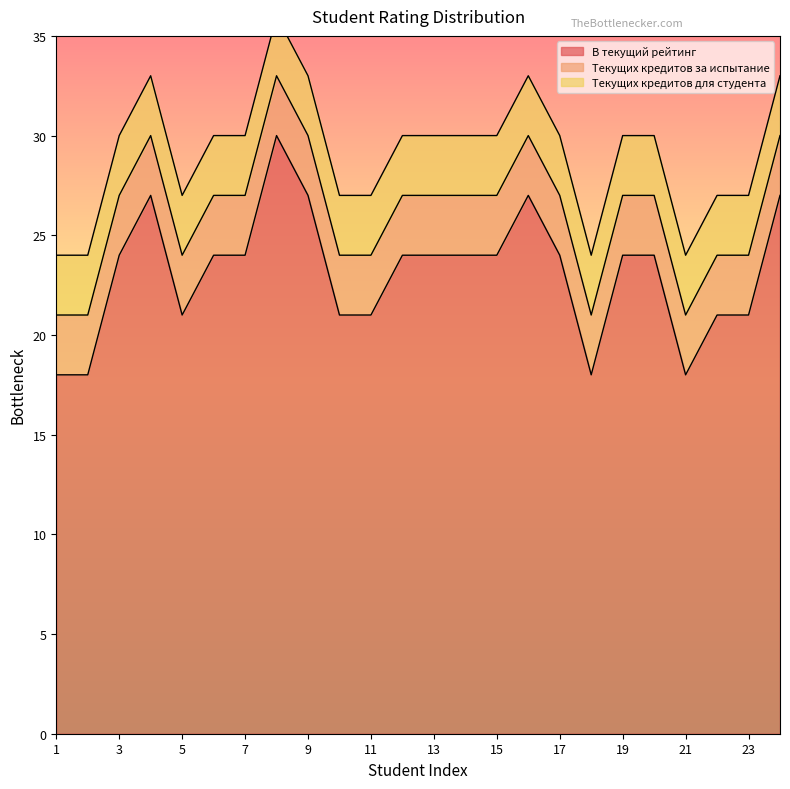

Is it true that Текущих кредитов для студента equals 4 at 7?

False